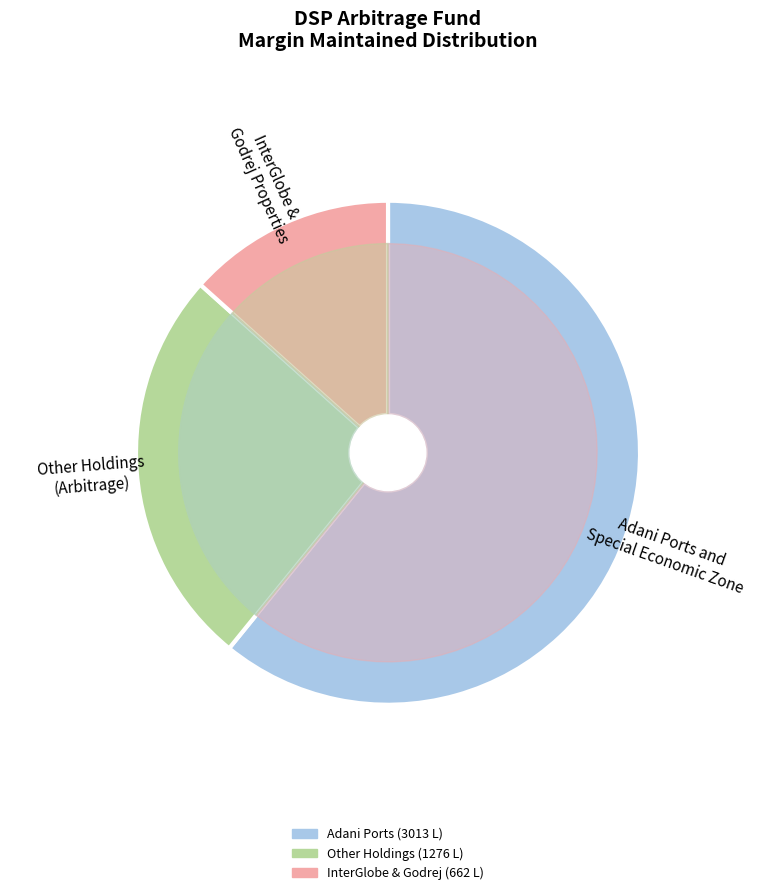

Is it true that Tata Chemicals Limited is 1% of the pie?

False